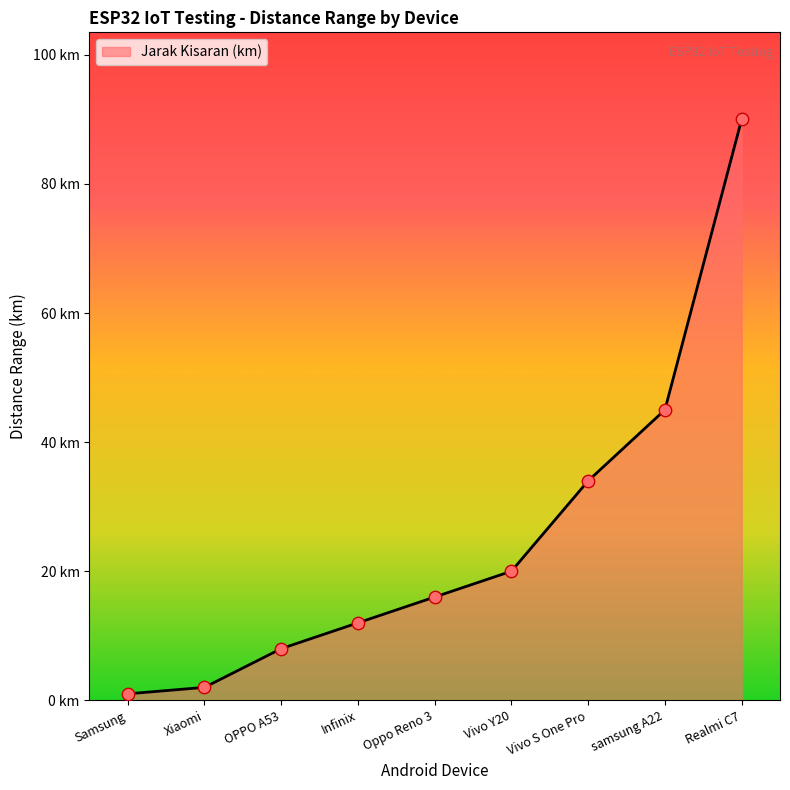

What is the ratio of the value at Vivo S One Pro to the value at Oppo Reno 3?

2.1